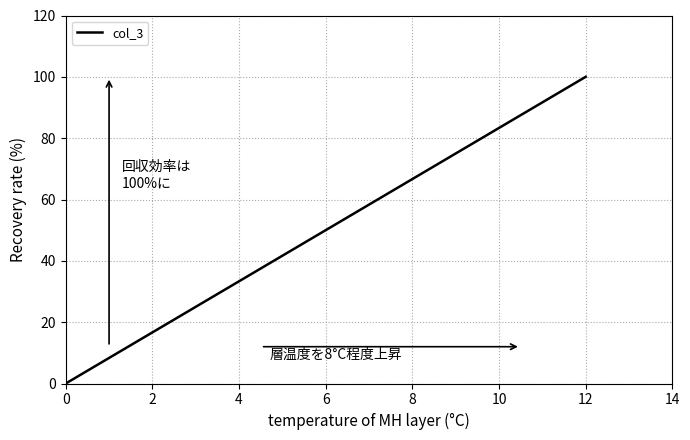

What is the difference between the maximum and minimum values?

100.0